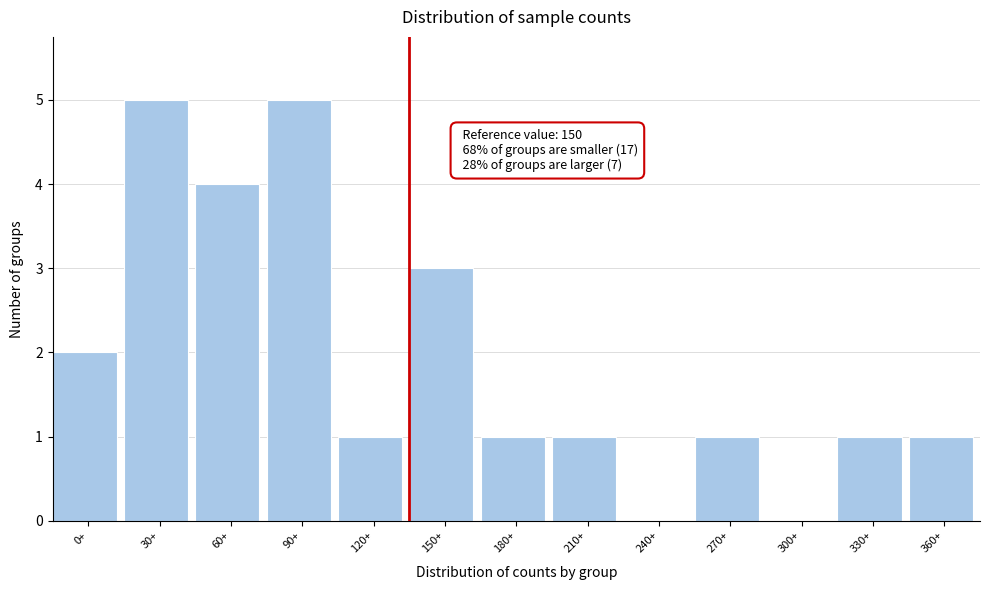

Reading left to right, what are all the values shown in this chart?

0+=2	30+=5	60+=4	90+=5	120+=1	150+=3	180+=1	210+=1	240+=0	270+=1	300+=0	330+=1	360+=1